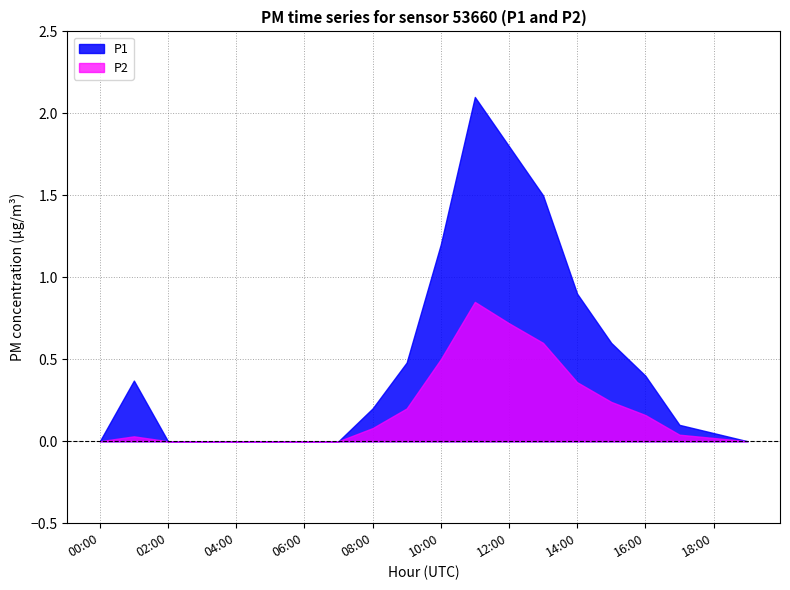

What is the difference between the maximum and minimum values in the P2 series?

0.8